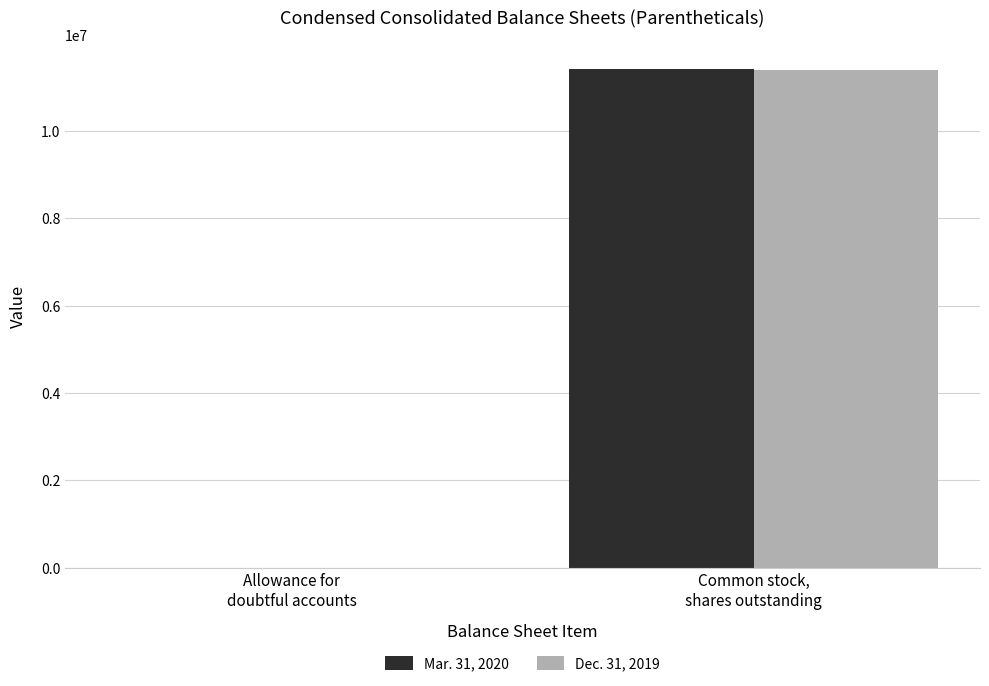

What is the sum of the Mar. 31, 2020 values at Allowance for
doubtful accounts and Common stock,
shares outstanding?

11406618